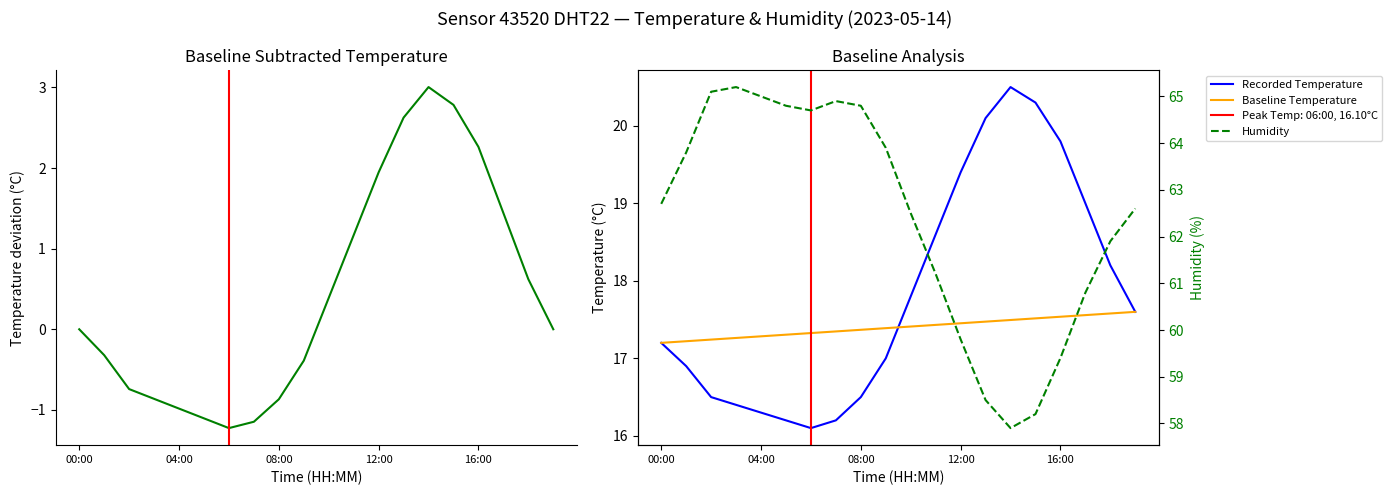

After their last crossing, which series has the higher values: Baseline Temperature or Recorded Temperature?

Recorded Temperature